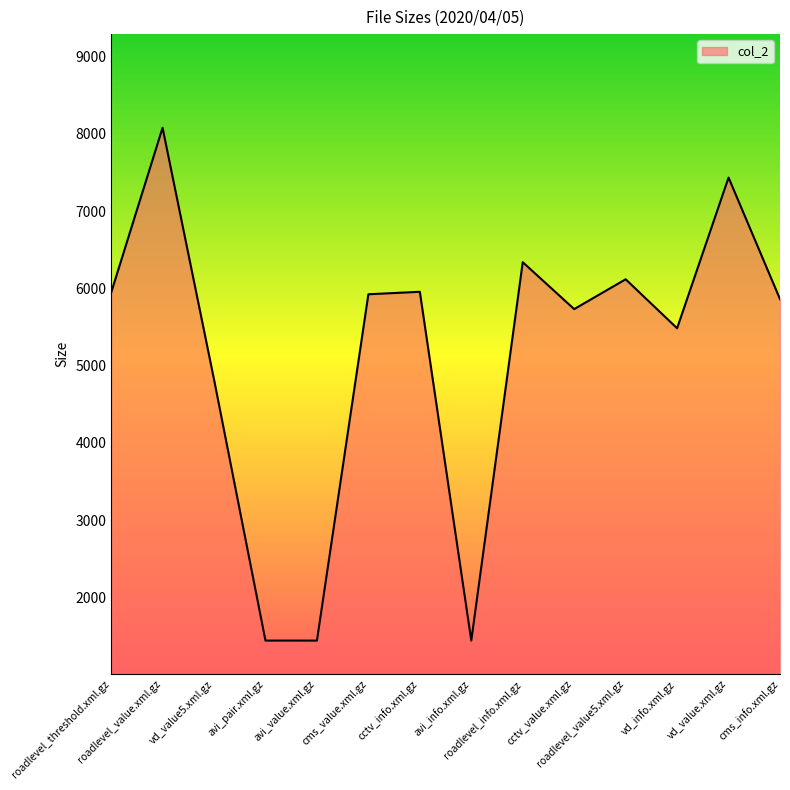

Between vd_info.xml.gz and avi_info.xml.gz, which is larger?

vd_info.xml.gz